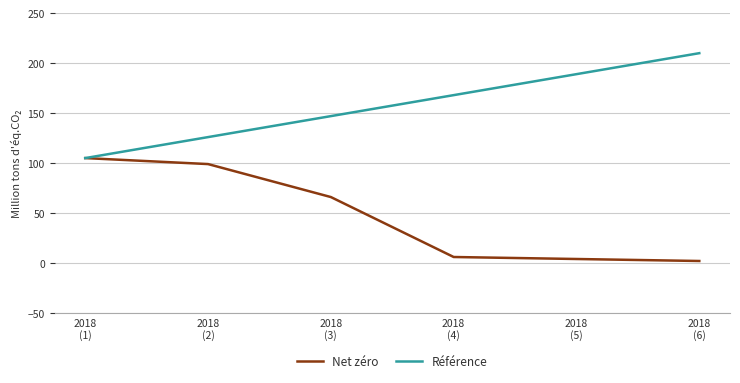

Is the value of Référence at 2018
(1) greater than the value of Net zéro at 2018
(4)?

Yes